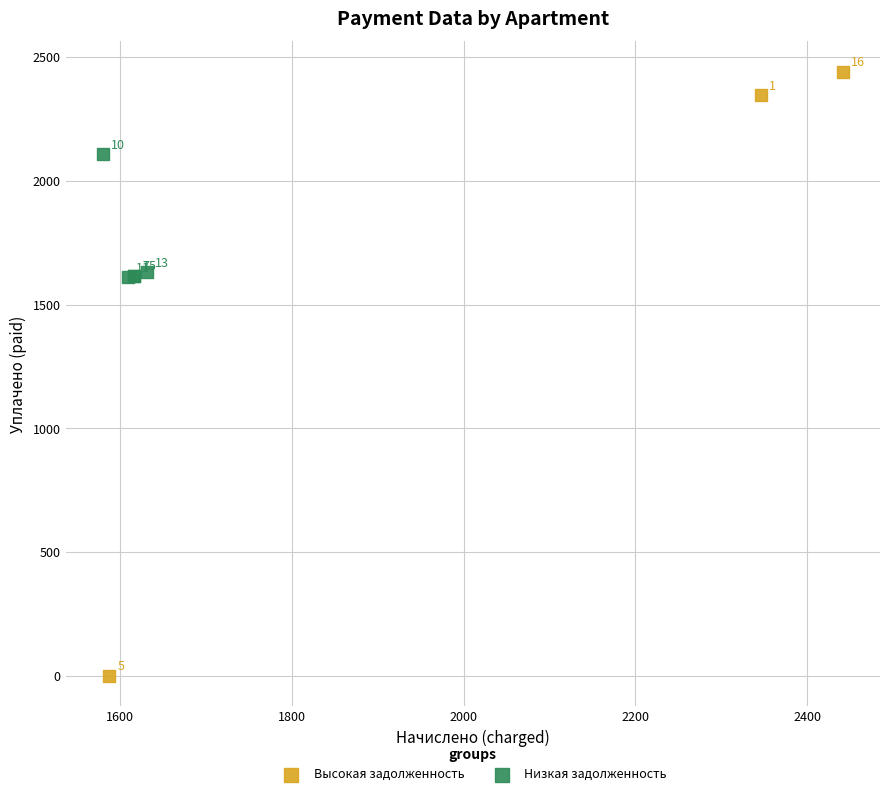

Which series contains the lowest Y value?

Высокая задолженность